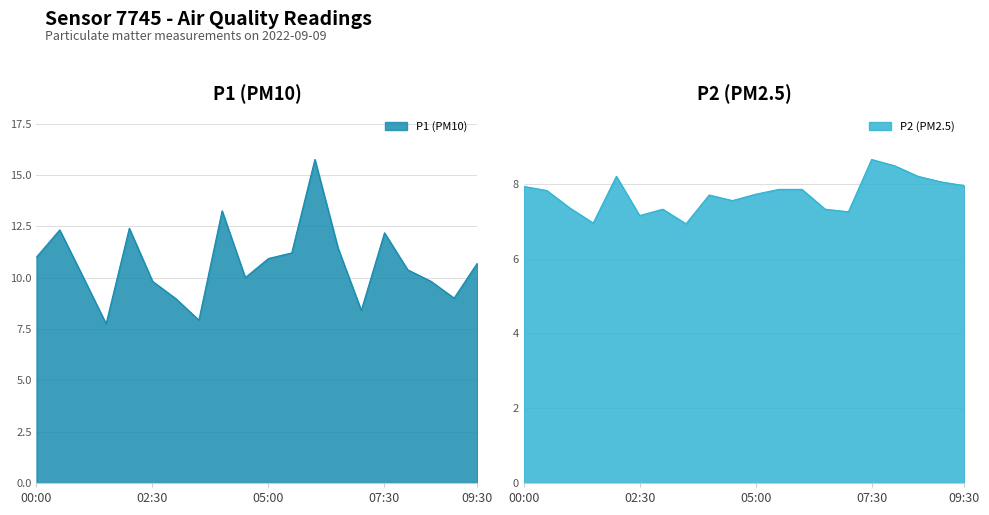

In P2, how many points are lower than both neighbors (excluding endpoints)?

5